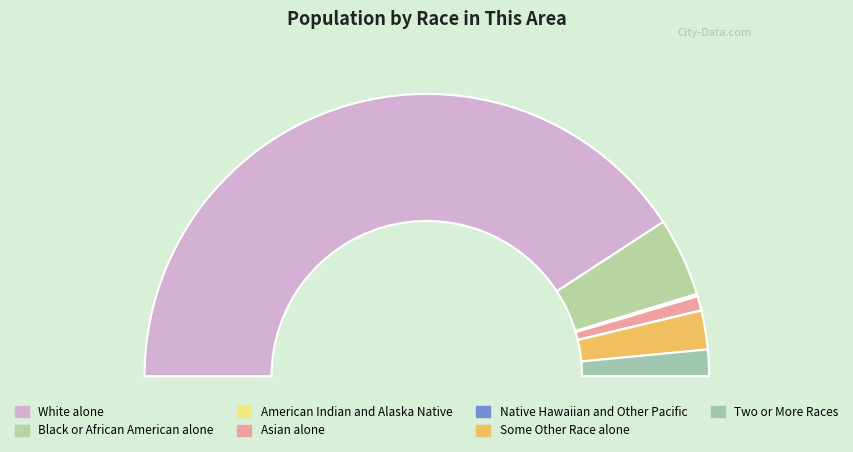

To the nearest percent, what is the difference between the largest and smallest slice percentages?

82%